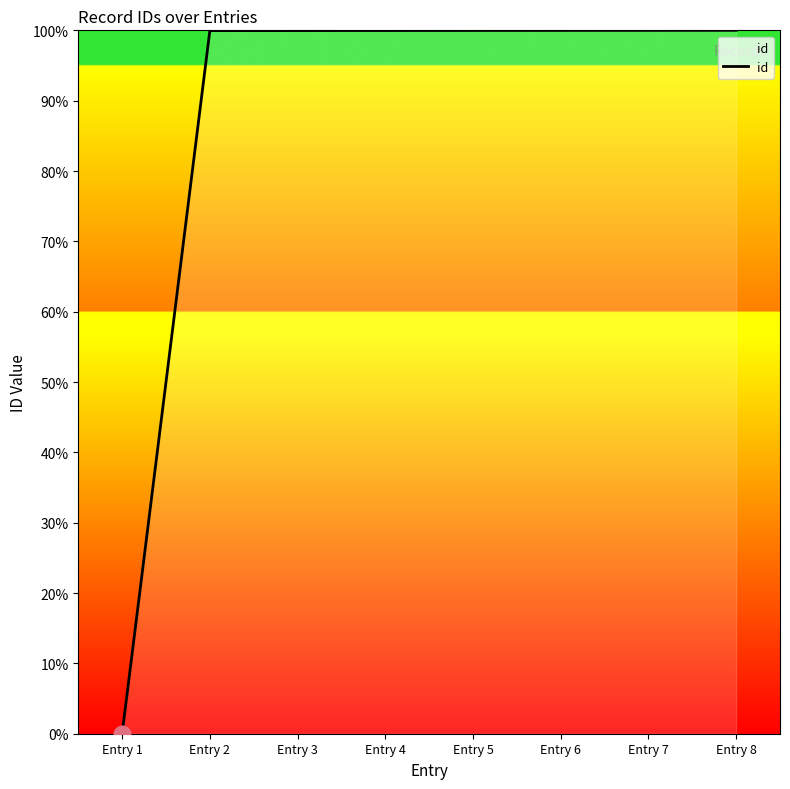

What is the maximum value shown in the chart?

100.0